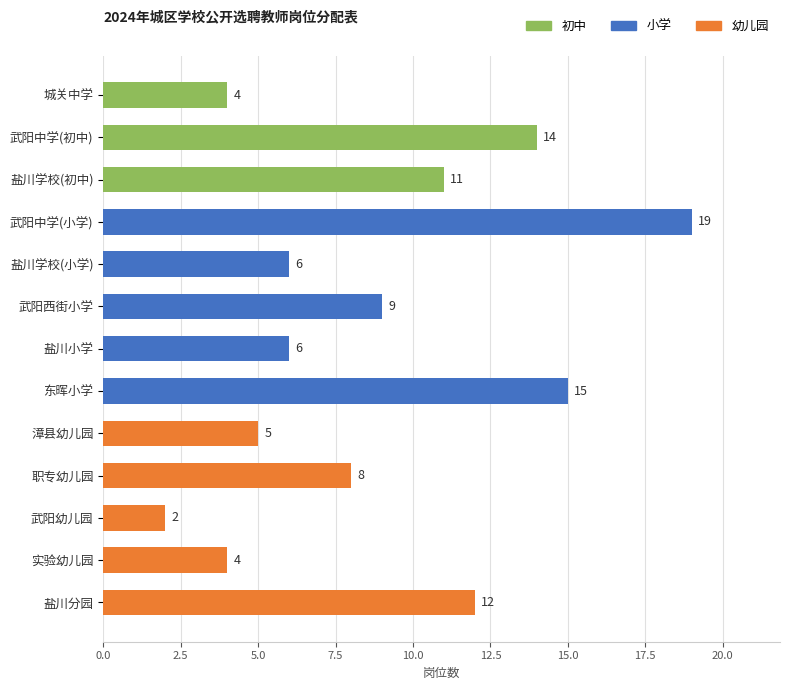

Between 职专幼儿园 and 盐川学校(小学), which is larger?

职专幼儿园